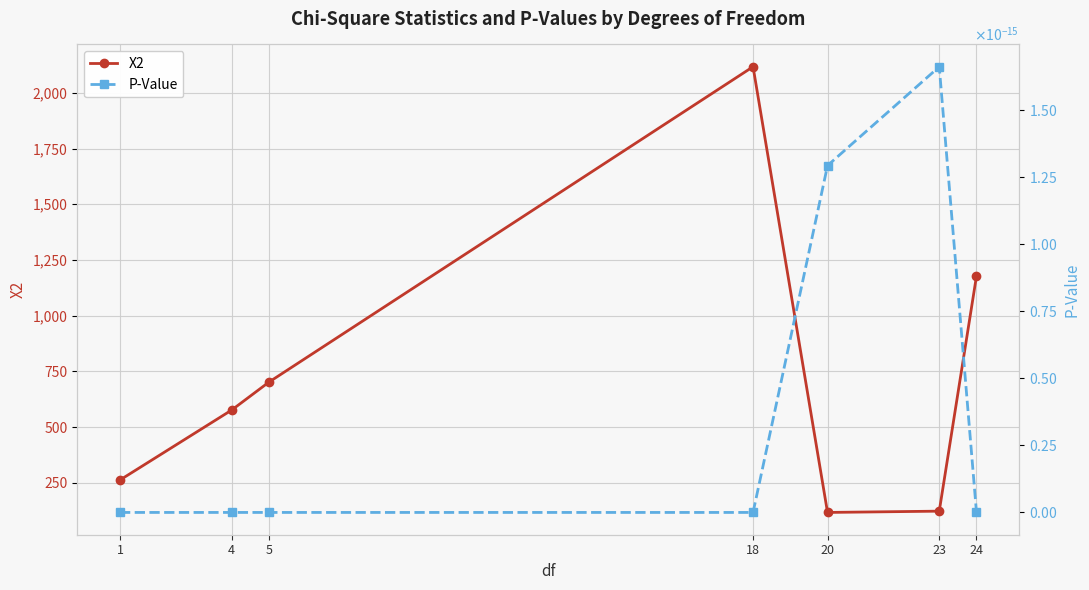

Reading left to right, extract all data points from this chart.

X2: 1=262.0	4=576.2	5=701.6	18=2117.6	20=116.4	23=122.2	24=1177.9
P-Value: 1=0.0	4=0.0	5=0.0	18=0.0	20=0.0	23=0.0	24=0.0